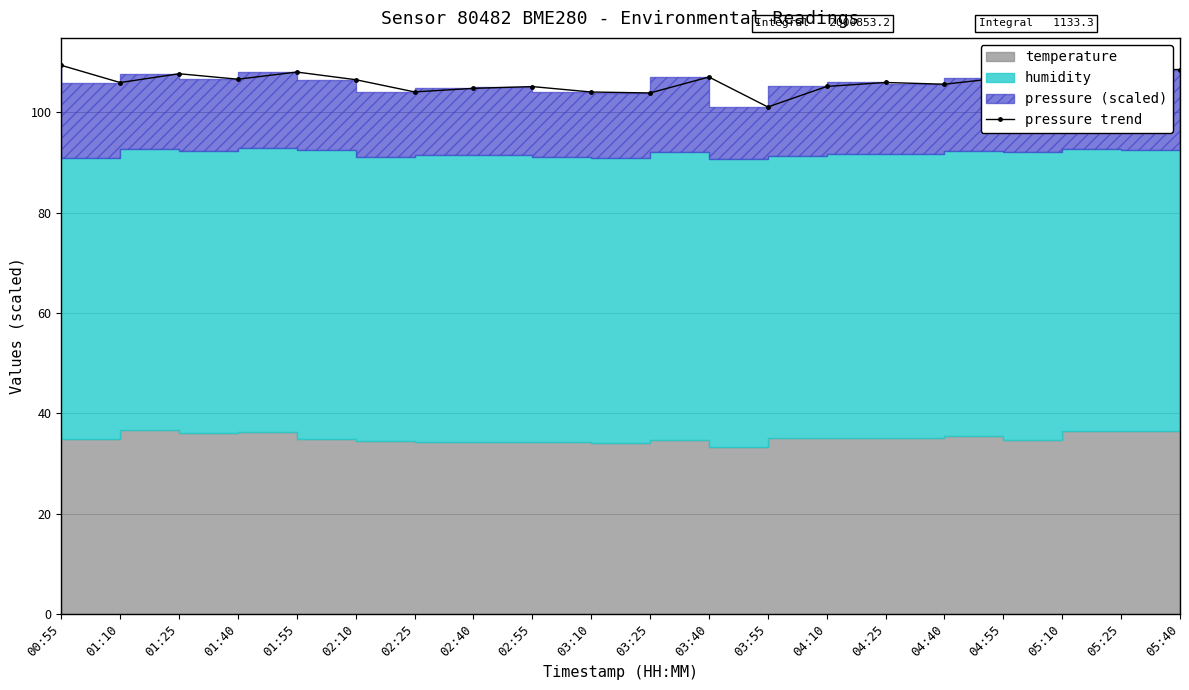

Reading left to right, what are all the values shown in this chart?

00:55=109.4	01:10=105.9	01:25=107.7	01:40=106.6	01:55=108.0	02:10=106.5	02:25=104.0	02:40=104.8	02:55=105.1	03:10=104.0	03:25=103.8	03:40=107.0	03:55=101.0	04:10=105.1	04:25=105.9	04:40=105.6	04:55=106.9	05:10=107.4	05:25=108.4	05:40=108.5